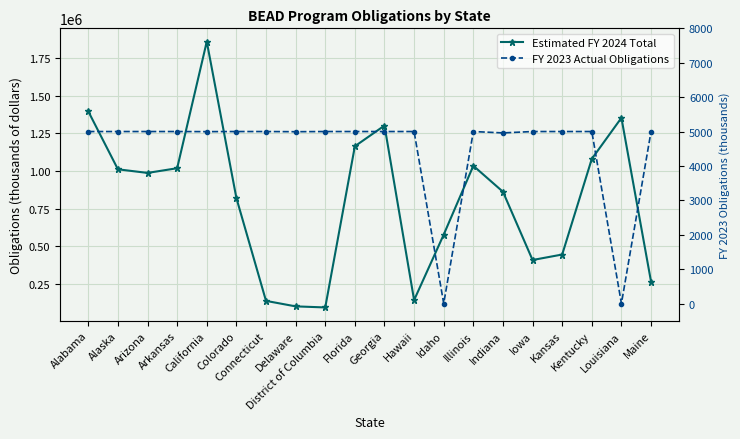

Is it true that Estimated FY 2024 Total equals 76099 at Hawaii?

False